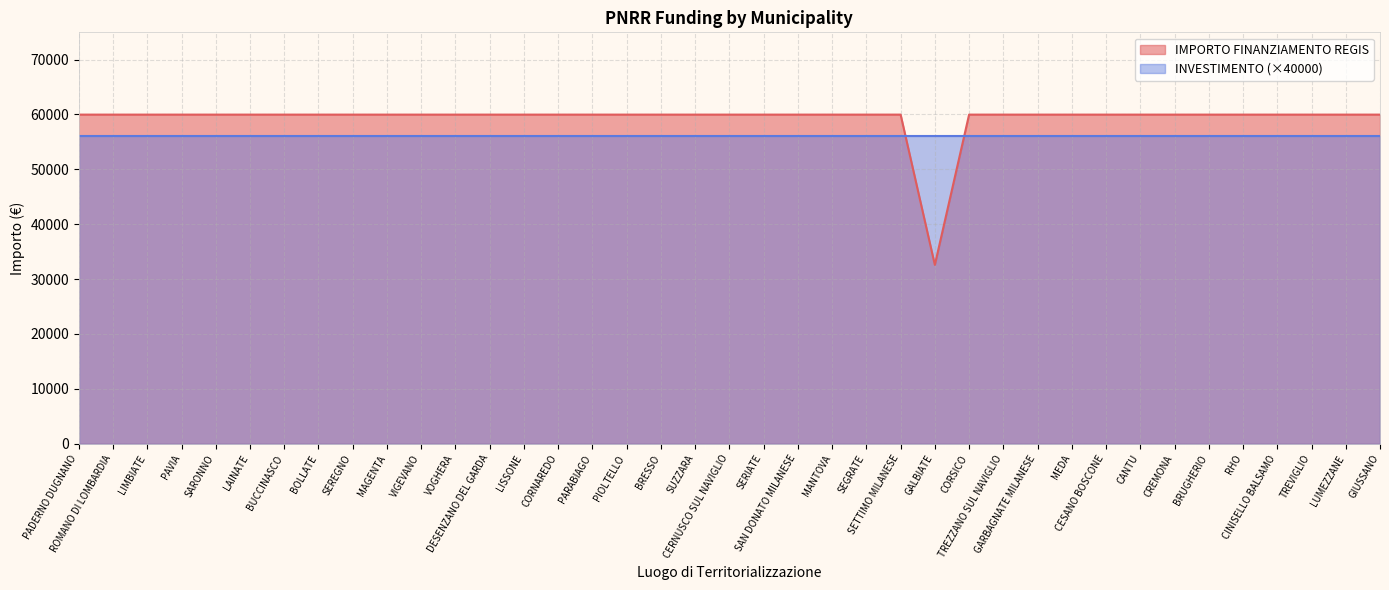

The value at CANTU is 59966. True or false?

True